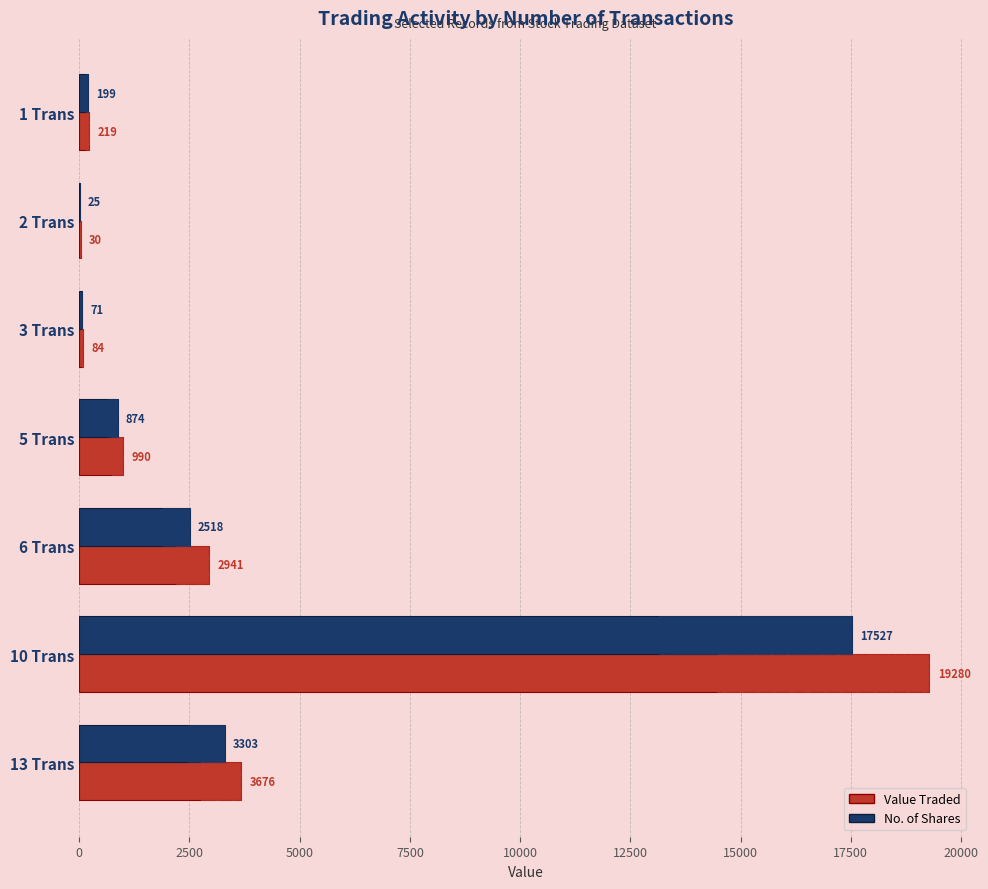

What is the sum of all No. of Shares values?

24517